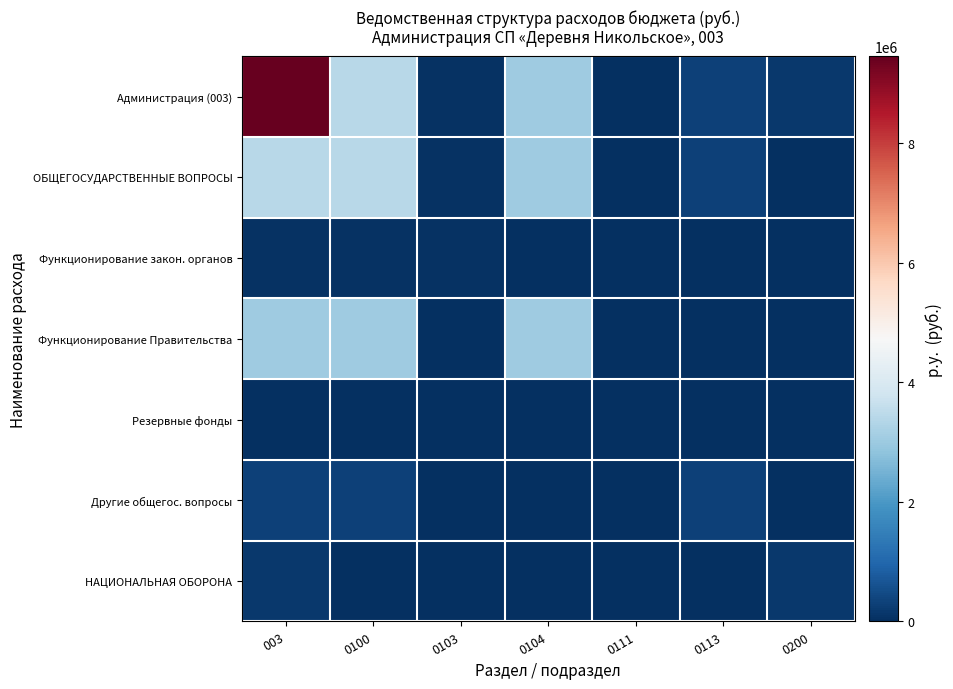

How many data points does each series have?

7